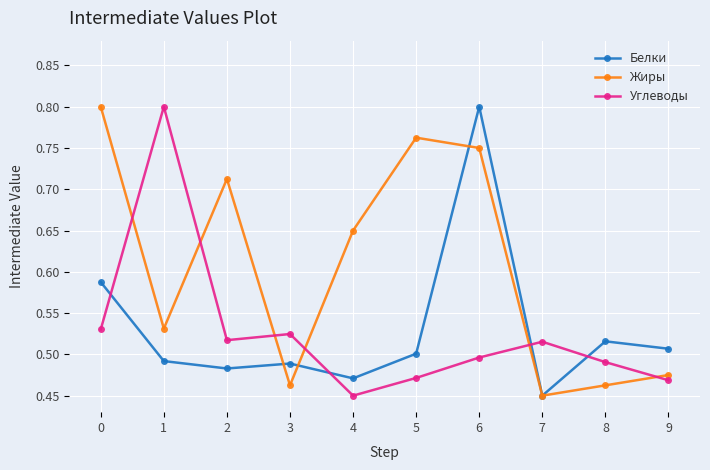

What is the difference between the Углеводы values at 1 and 5?

0.3